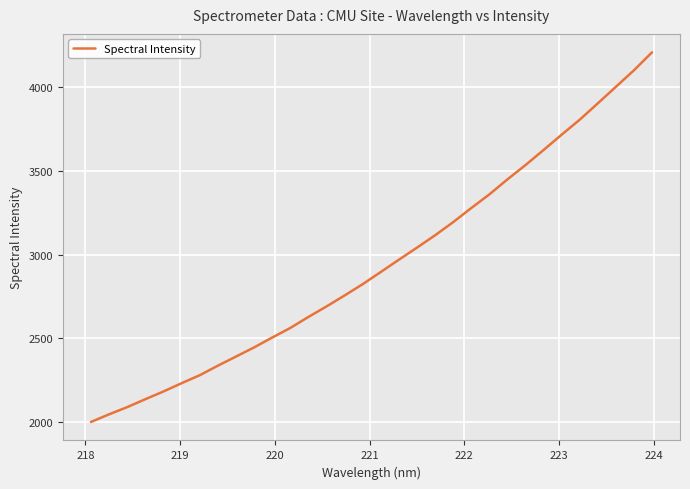

What is the smallest value displayed?

1998.4